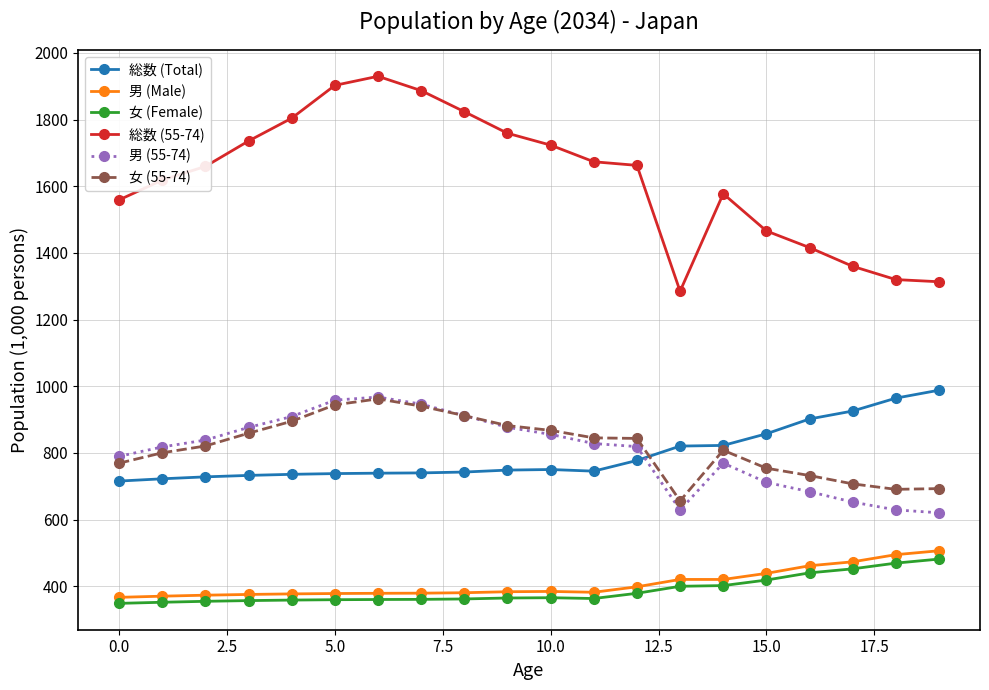

What is the maximum value shown in the chart?

1930.0